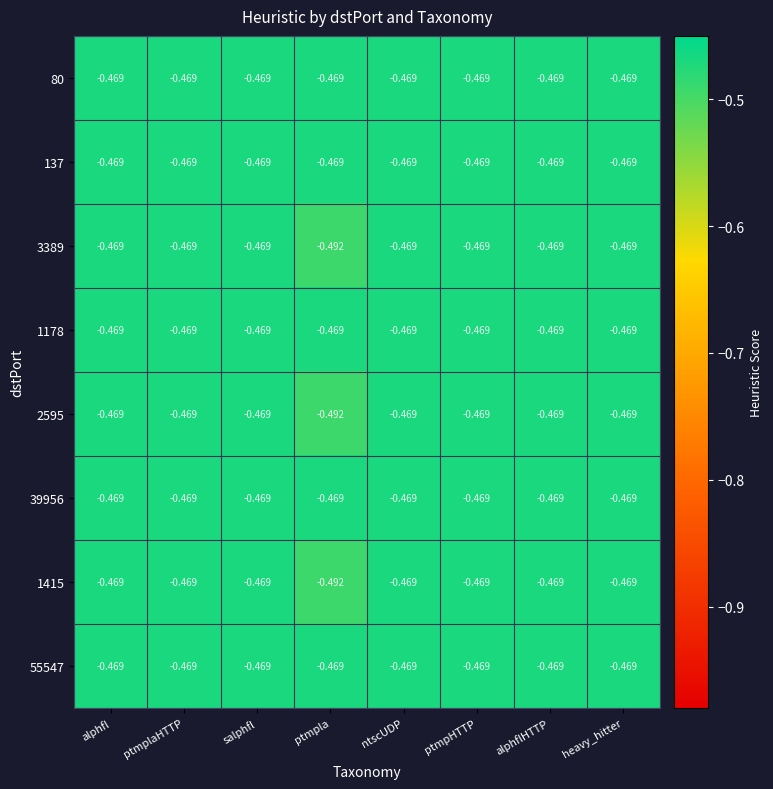

Which category has the lowest value in the 3389 series?

ptmpla